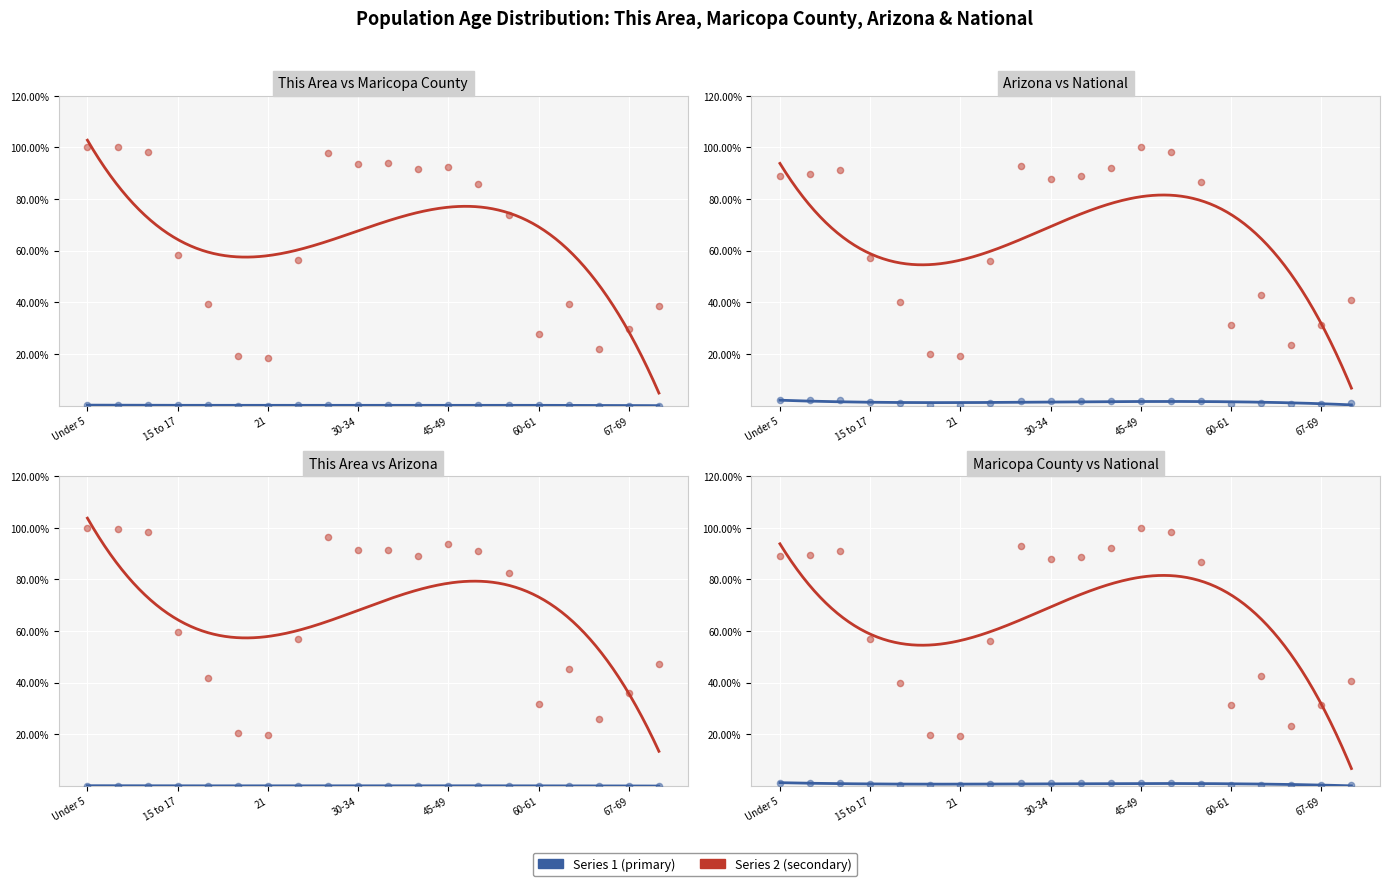

At how many categories does at least one series exceed 14?

20